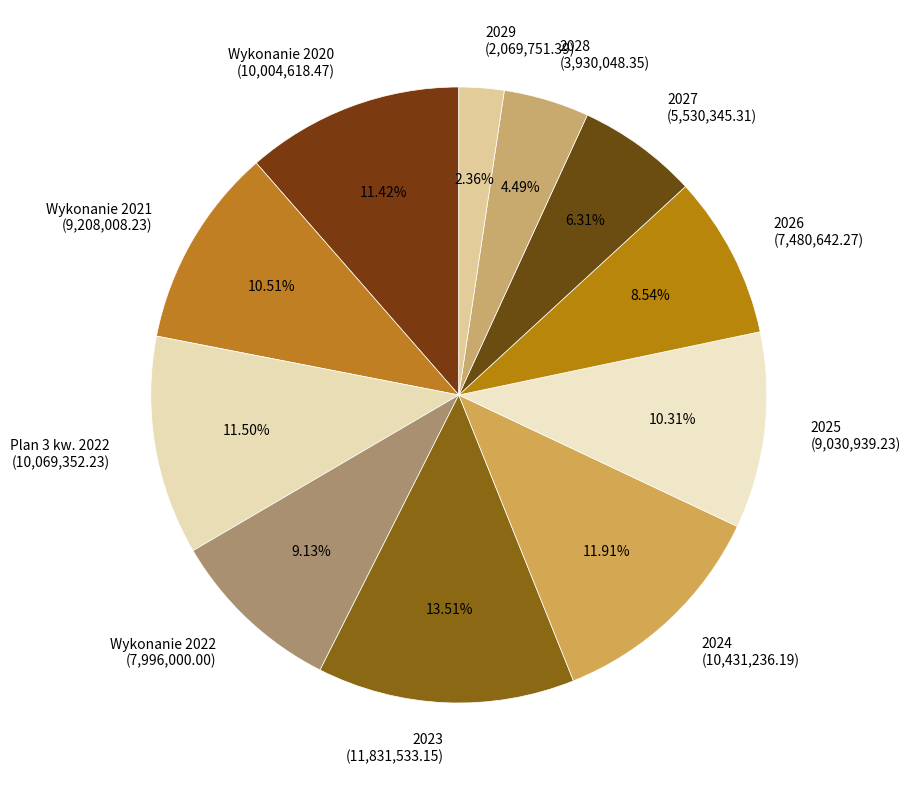

Between 2026 (7,480,642.27) and Wykonanie 2022 (7,996,000.00), which is larger?

Wykonanie 2022 (7,996,000.00)